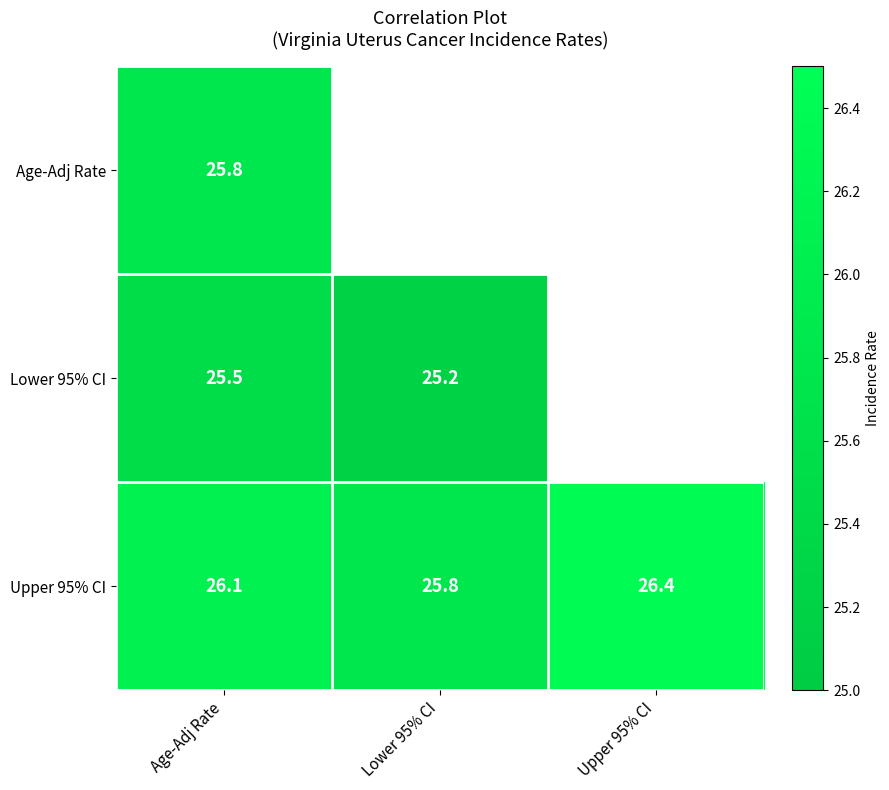

What is the difference between the maximum and second lowest values in the Upper 95% CI series?

0.3